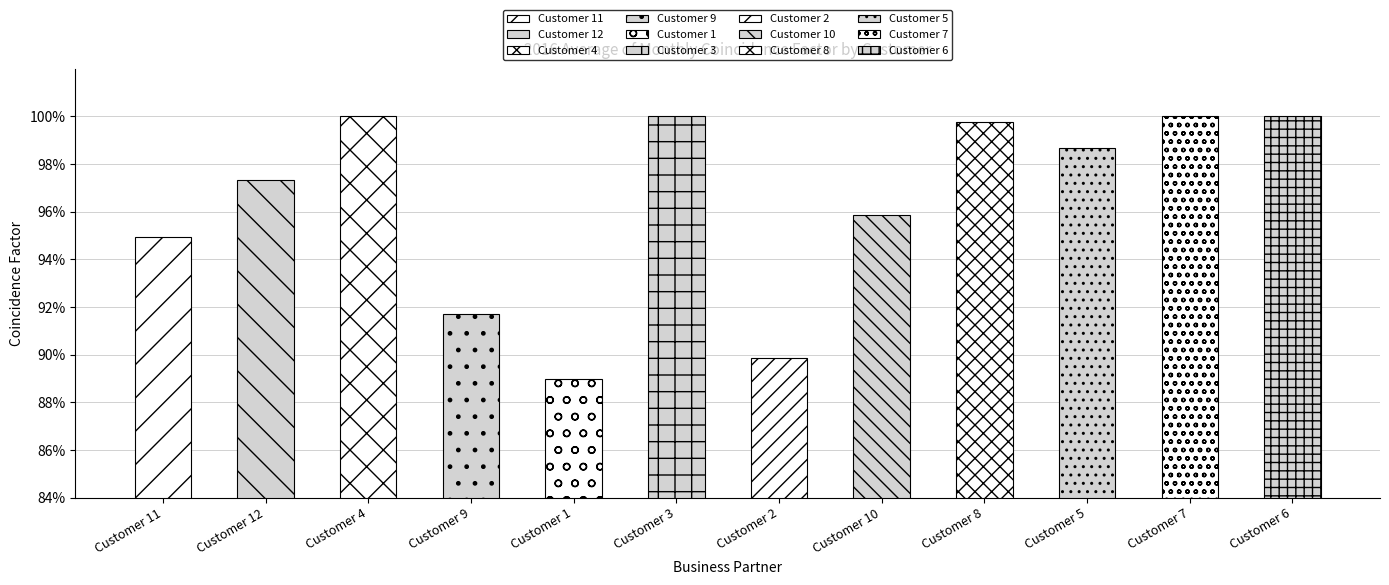

What is the label of the 2nd bar from the left?

Customer 12